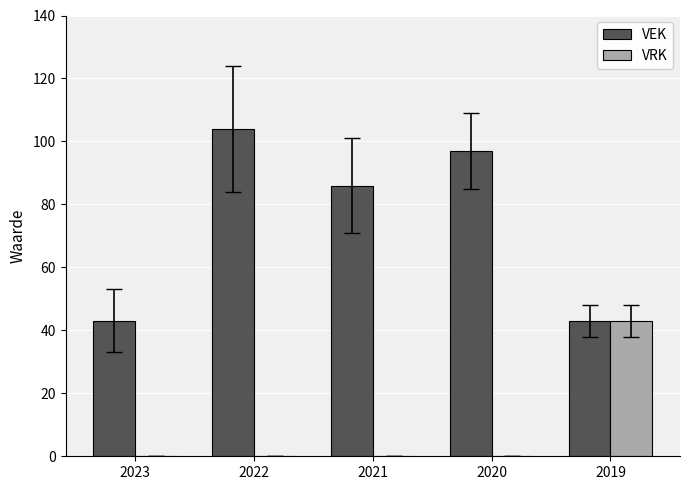

Reading left to right, list all the values displayed in this chart.

VEK: 2023=43	2022=104	2021=86	2020=97	2019=43
VRK: 2023=0	2022=0	2021=0	2020=0	2019=43